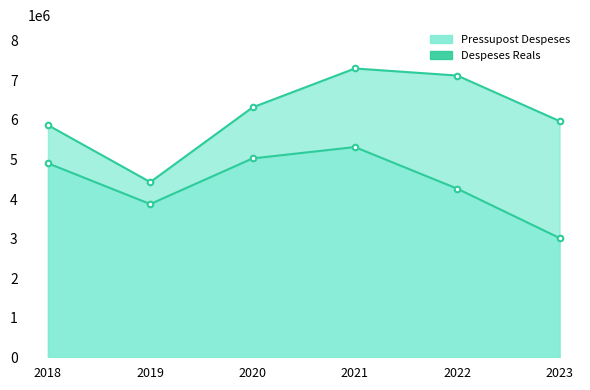

True or false: Pressupost Despeses has more than 2 interior local peaks.

False